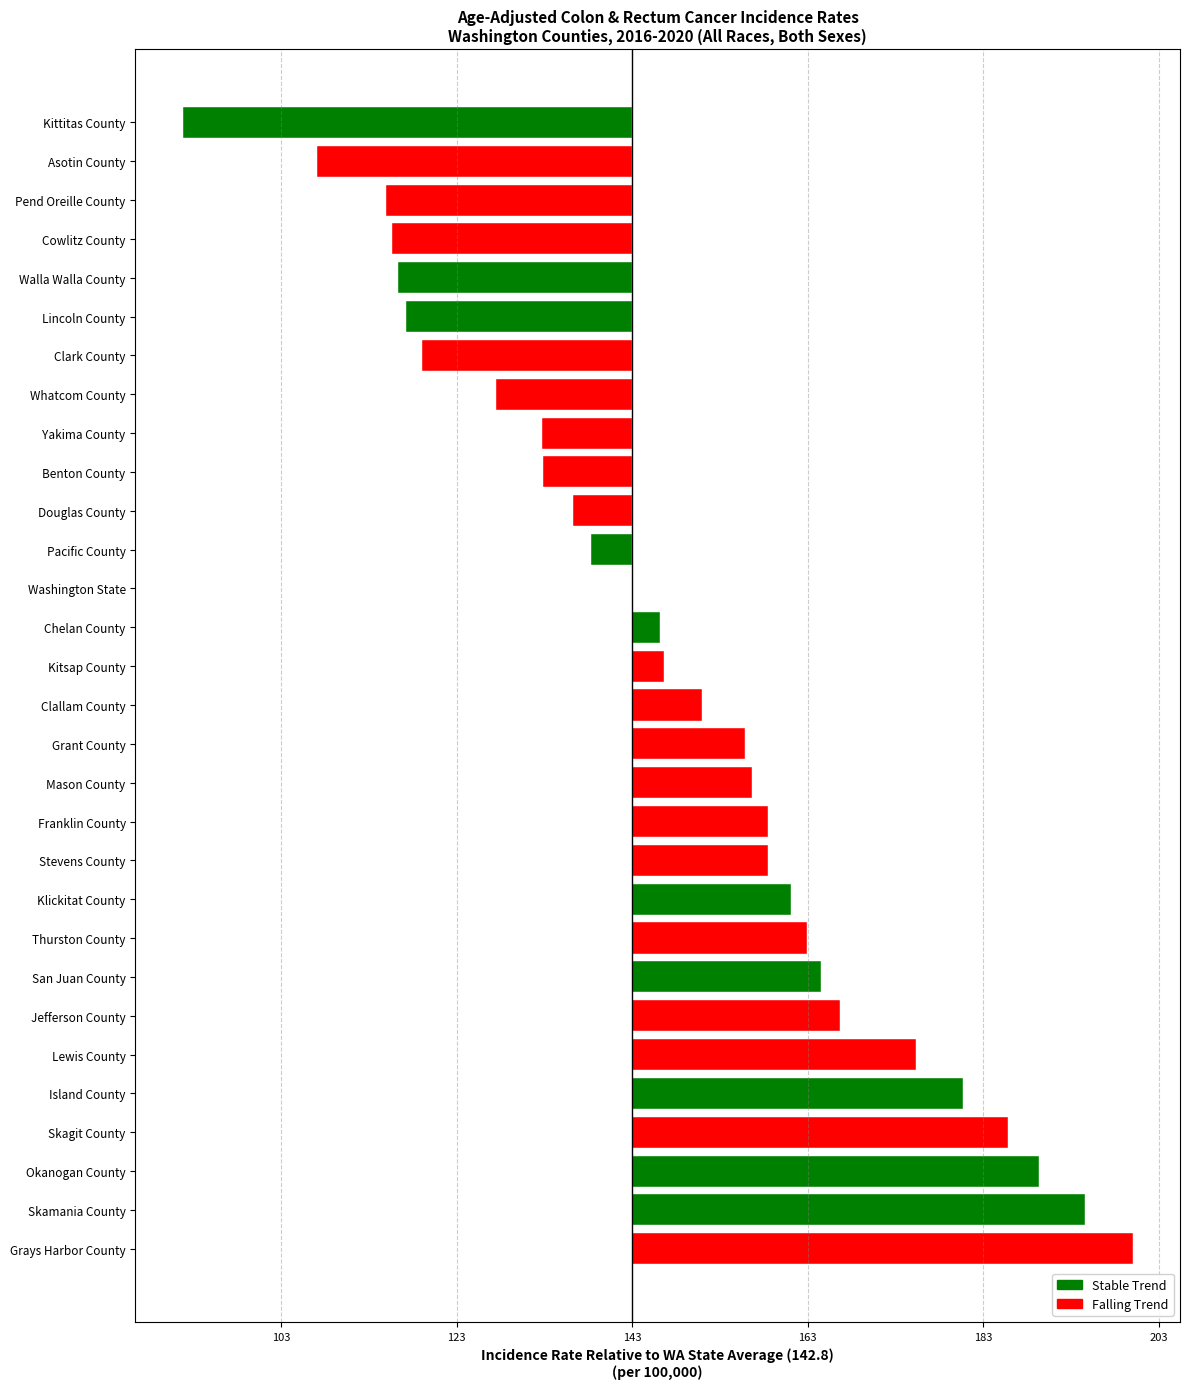

Are the bars horizontal?

Yes